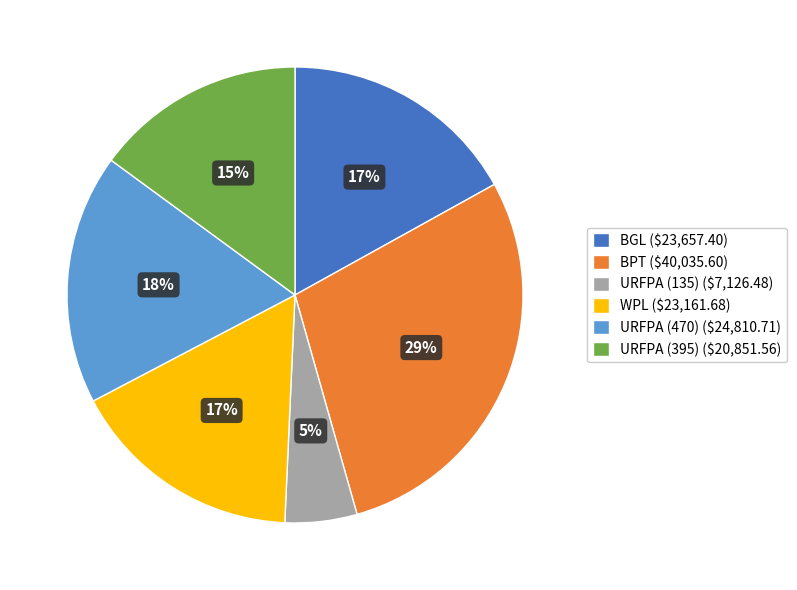

The URFPA (395) ($20,851.56) slice represents 15% of the pie. True or false?

True